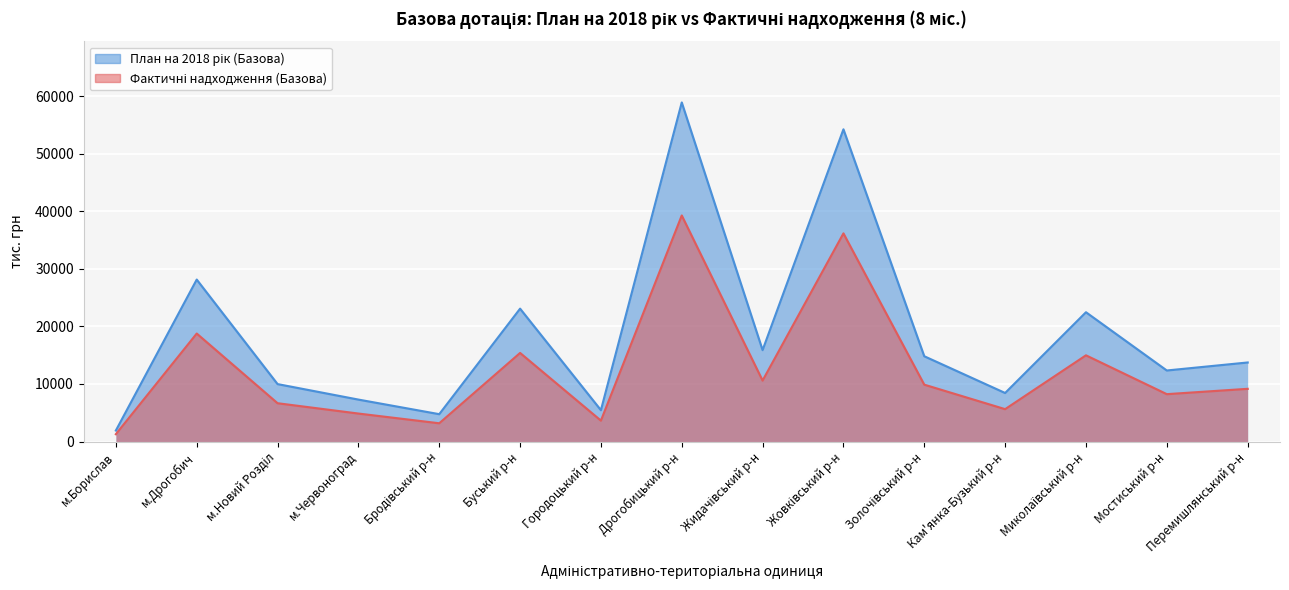

Read the План на 2018 рік (Базова) value at Буський р-н.

23070.7